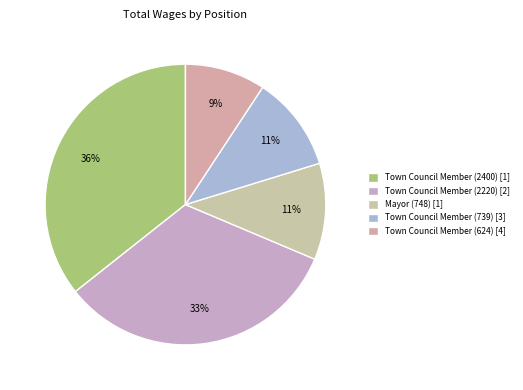

What percentage is the Mayor (748) slice, to the nearest percent?

11%